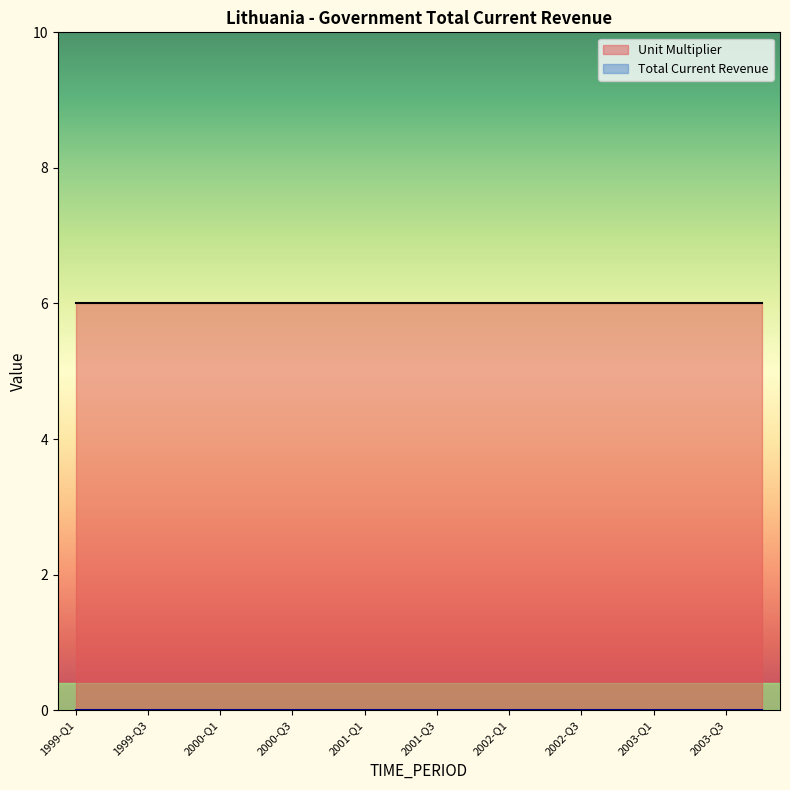

What is the label of the 18th point from the right?

1999-Q3